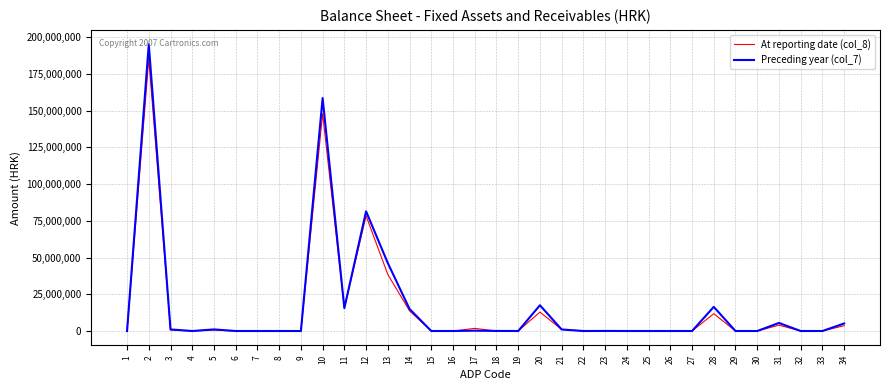

True or false: Preceding year (col_7) has a value of 0 at 24.

True